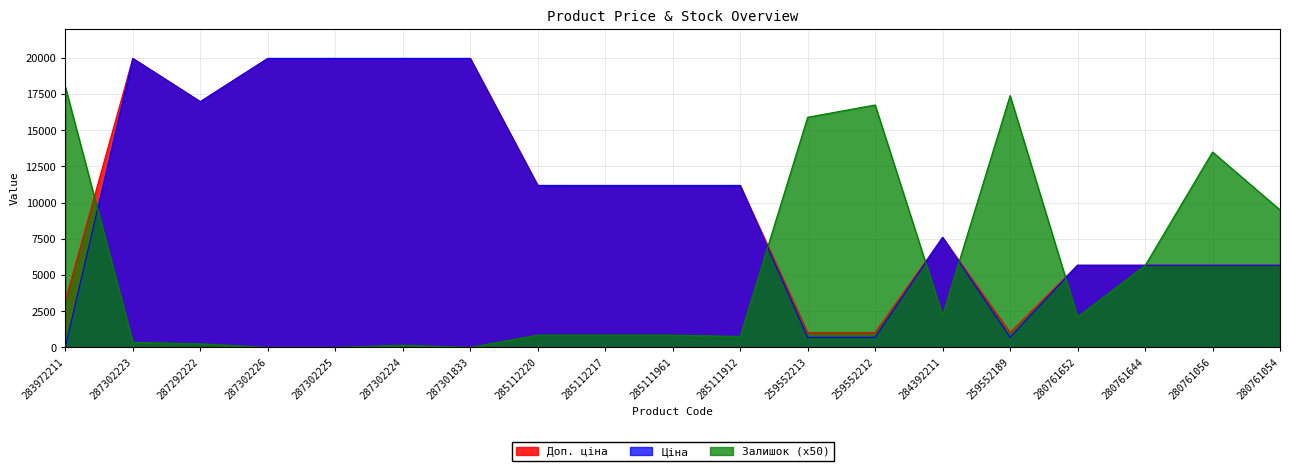

Between 285112217 and 285111912, which is larger?

285112217